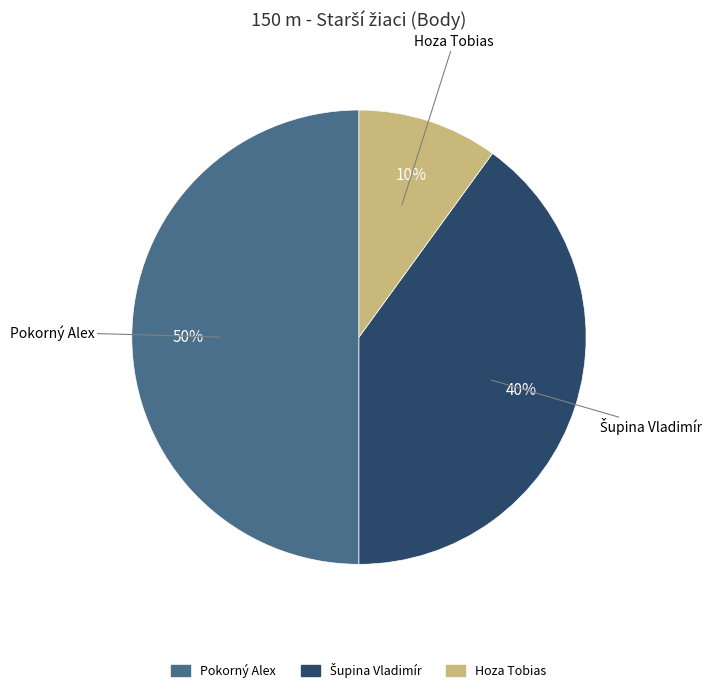

To the nearest percent, what is the average slice percentage?

33%